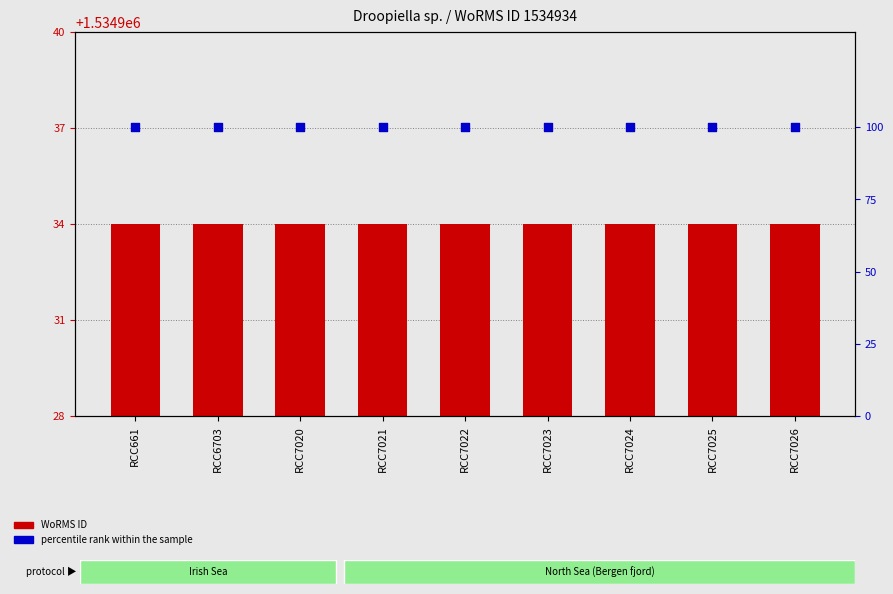

At how many categories does at least one series exceed 330530?

9